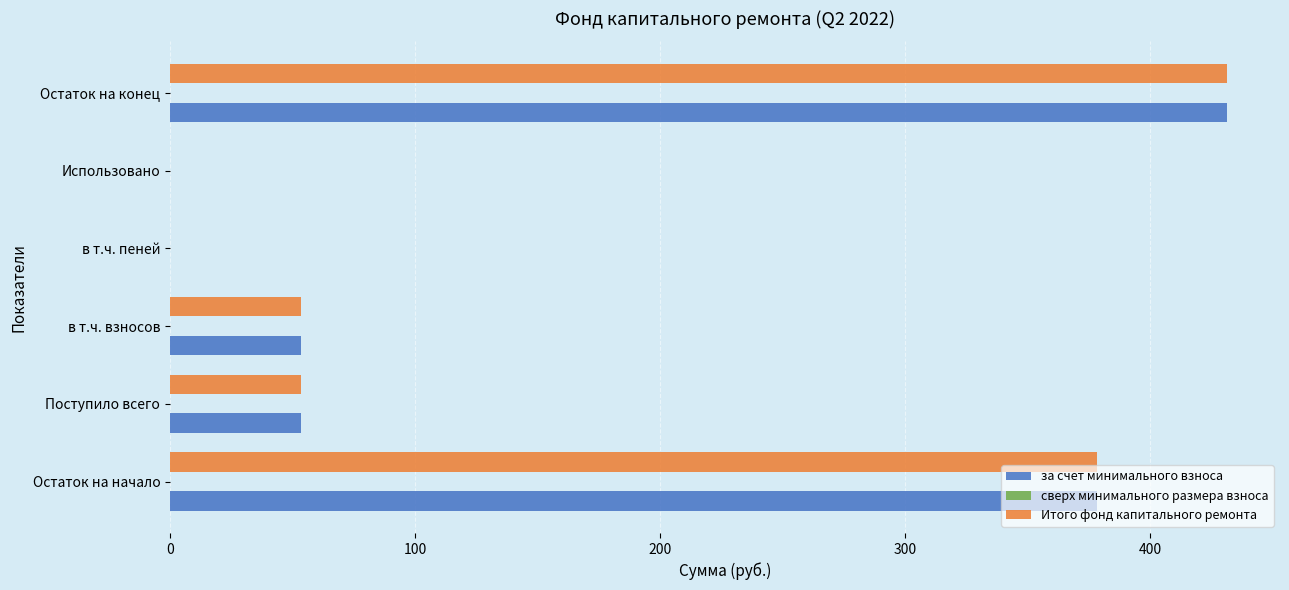

At which category is the sum across all series the highest?

Остаток на конец